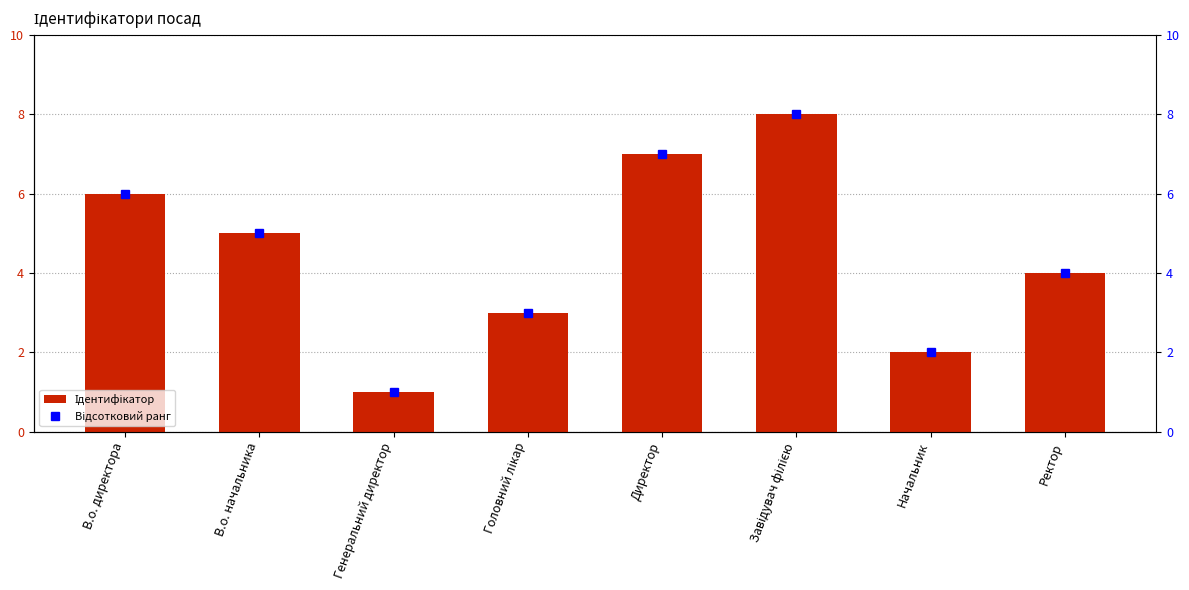

At how many categories does at least one series exceed 2?

6